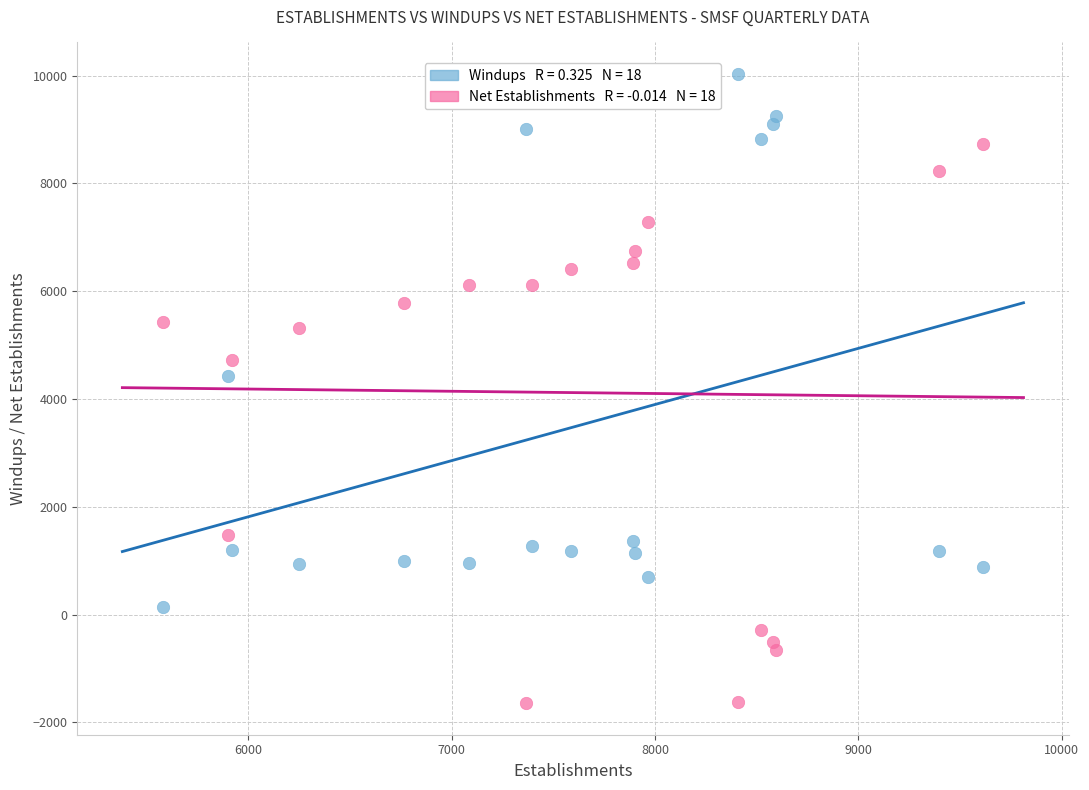

Across all series, what Y value is closest to 4193?

4425